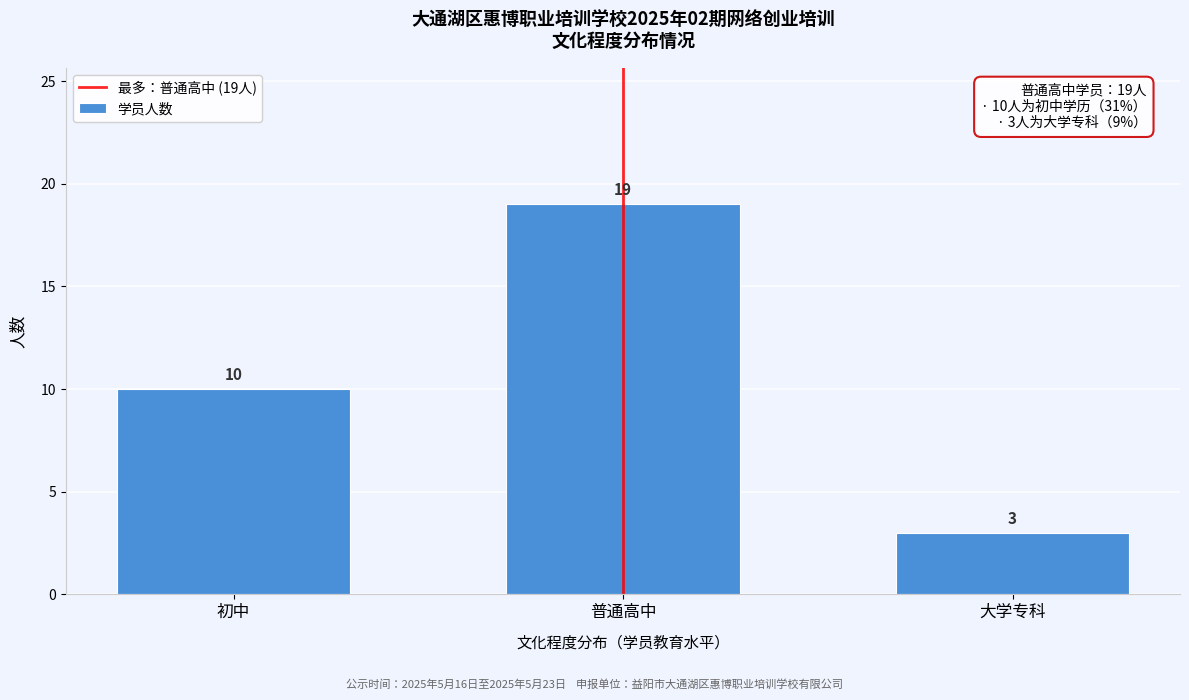

Reading right to left, list all the values displayed in this chart.

大学专科=3	普通高中=19	初中=10